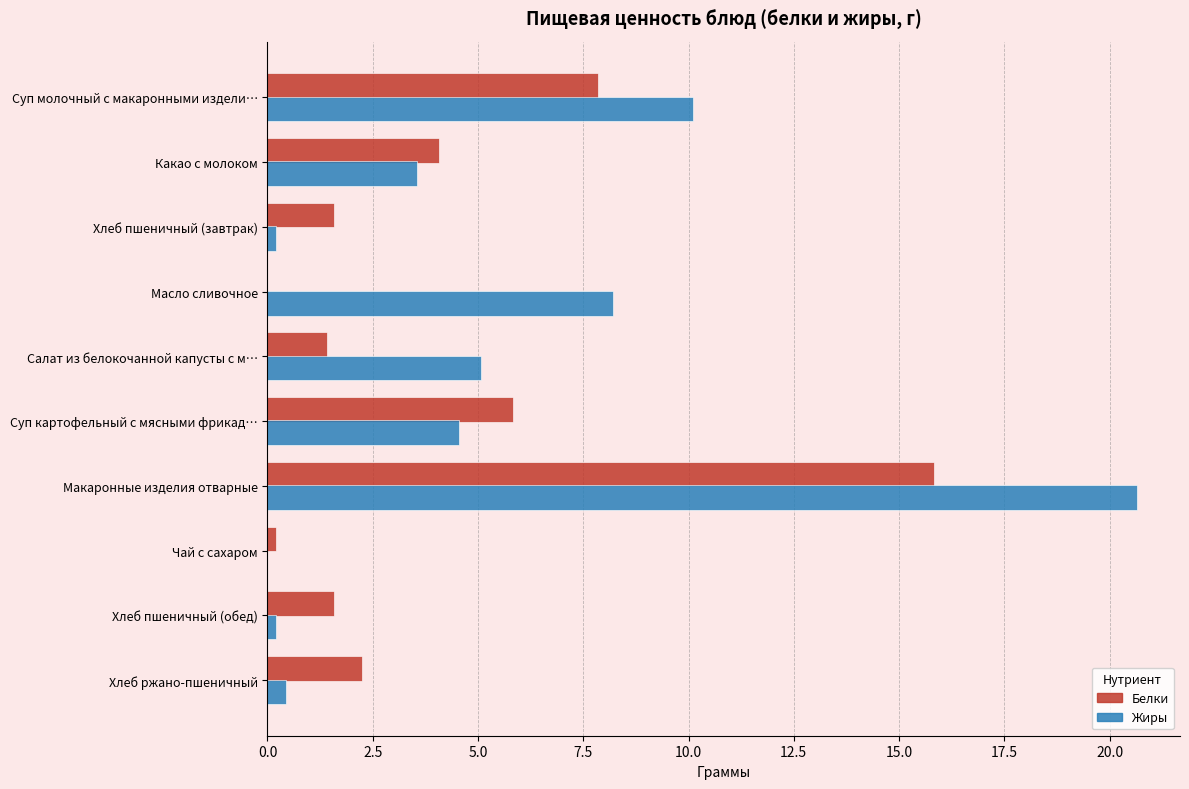

Which series has the largest total across all categories?

Жиры